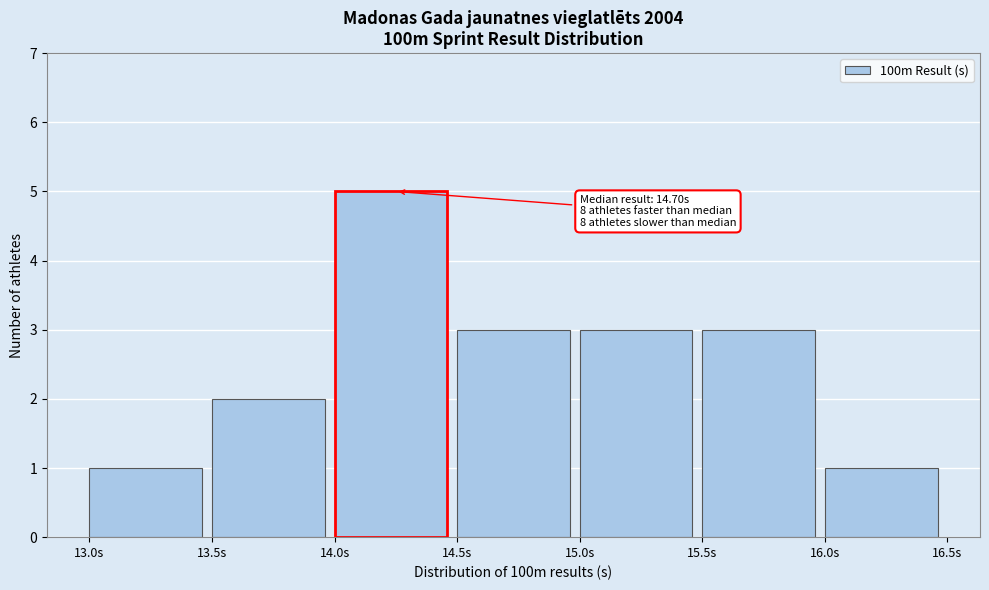

Over which range of the x-axis is the bar tallest?

14.0 to 14.5